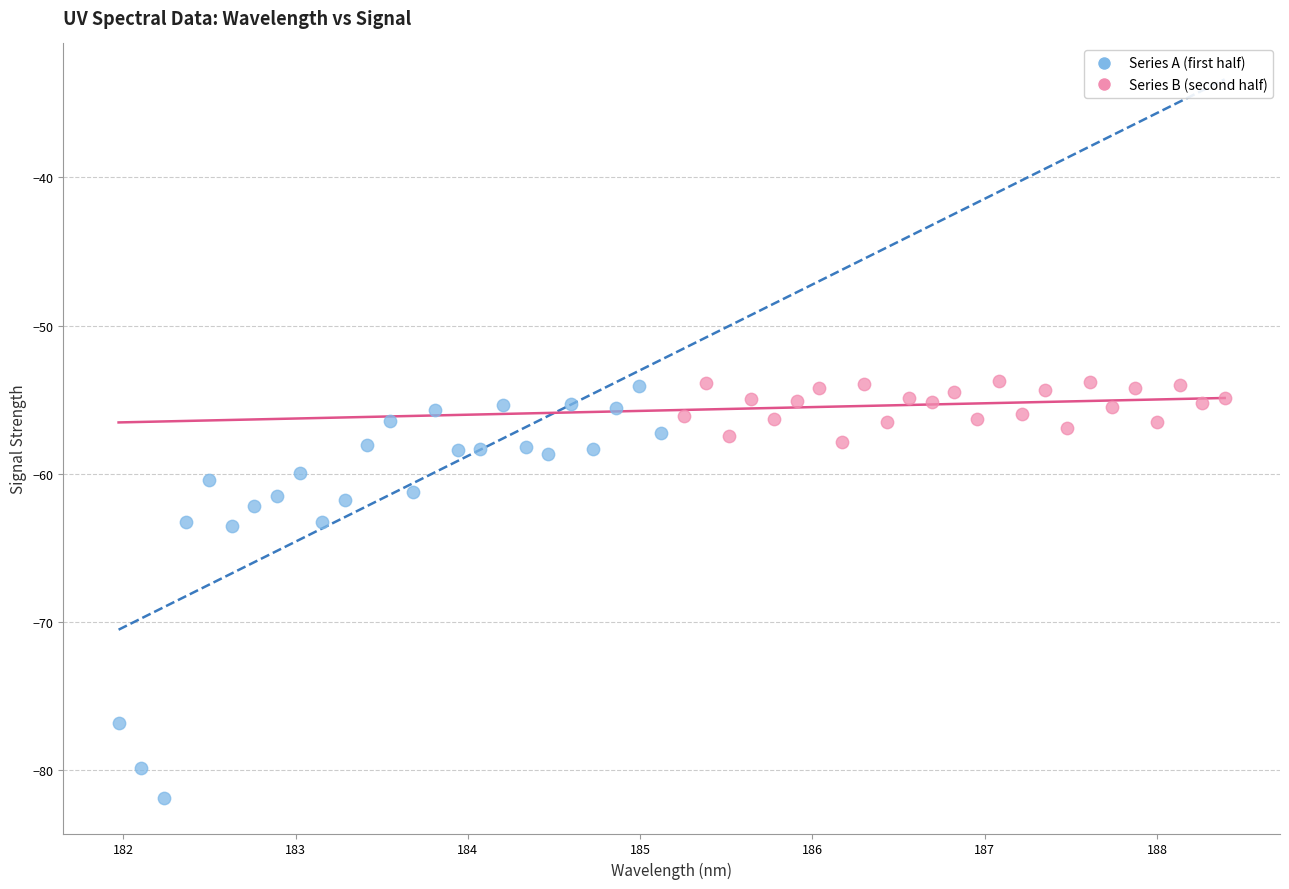

Which series contains the lowest Y value?

Series A (first half)